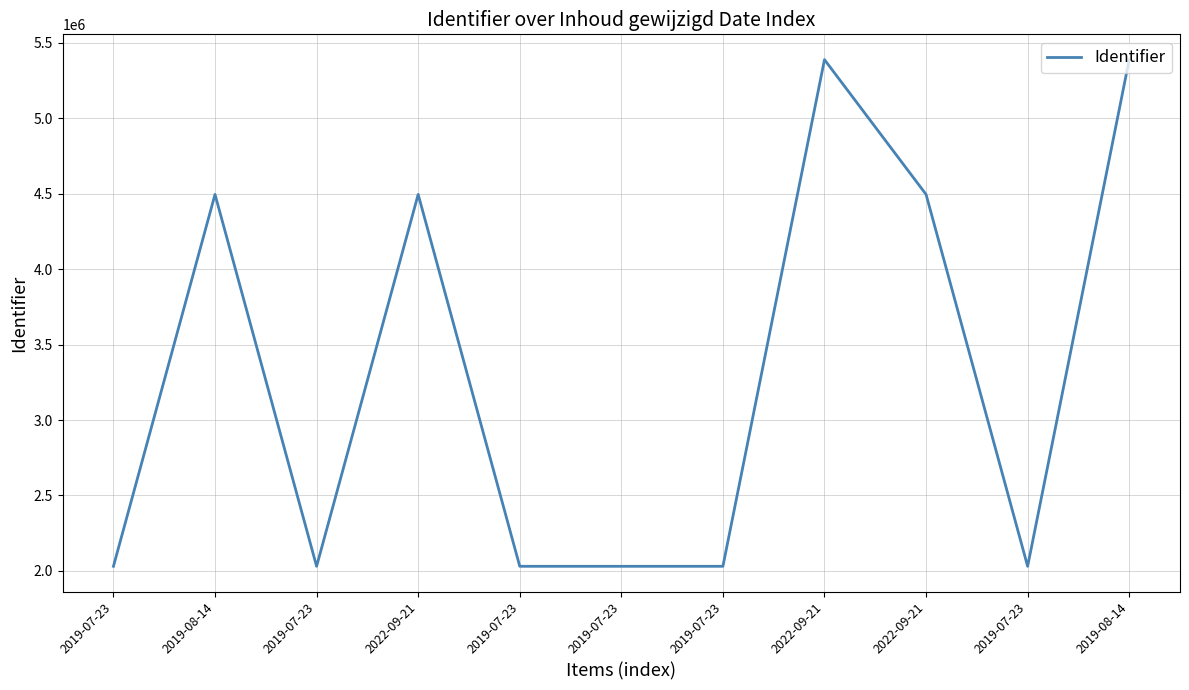

True or false: the data shows 2030878 at 2019-07-23.

True